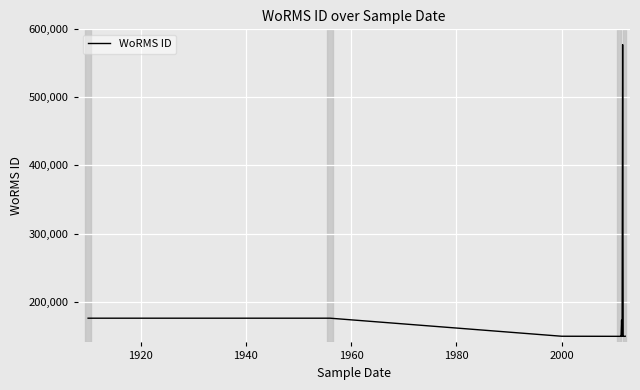

What is the difference between the maximum and minimum values?

428655